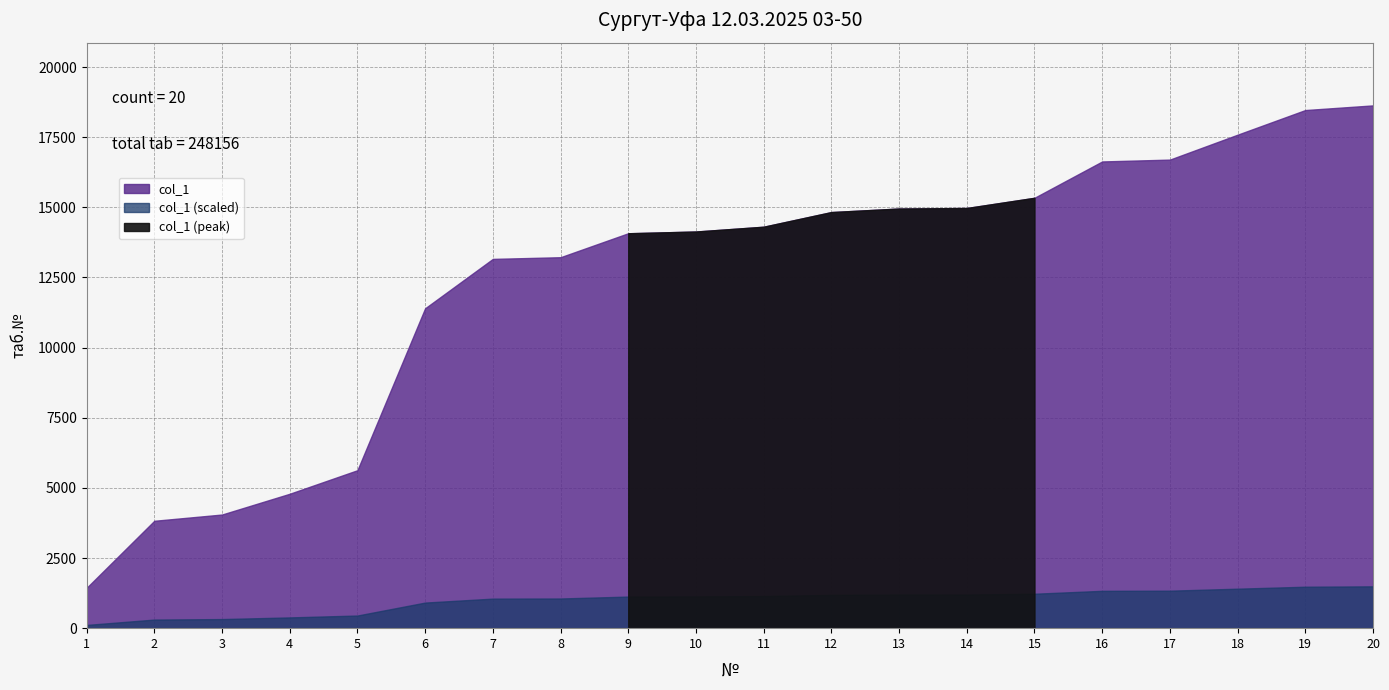

Reading left to right, list all the values displayed in this chart.

1437	3827	4050	4790	5629	11401	13161	13221	14075	14137	14308	14830	14956	14975	15339	16634	16700	17588	18466	18632